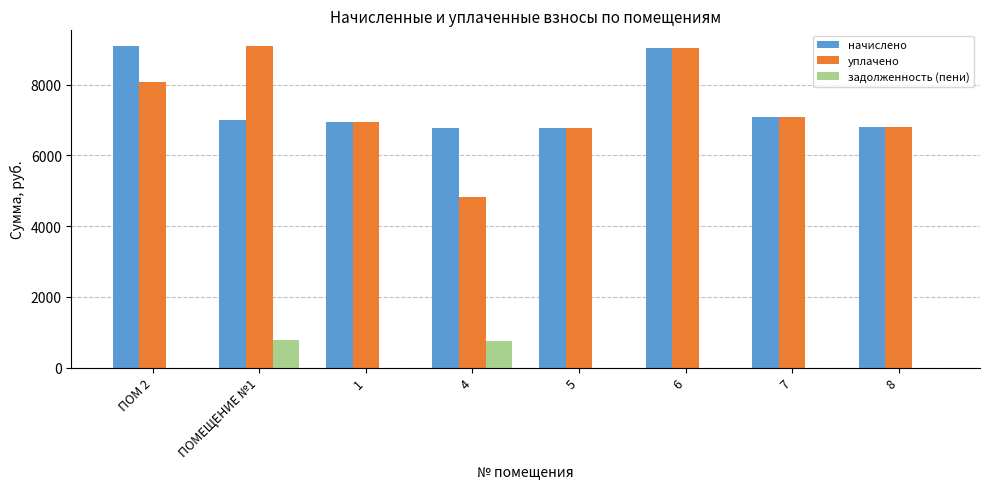

What is the greatest value displayed?

9080.7